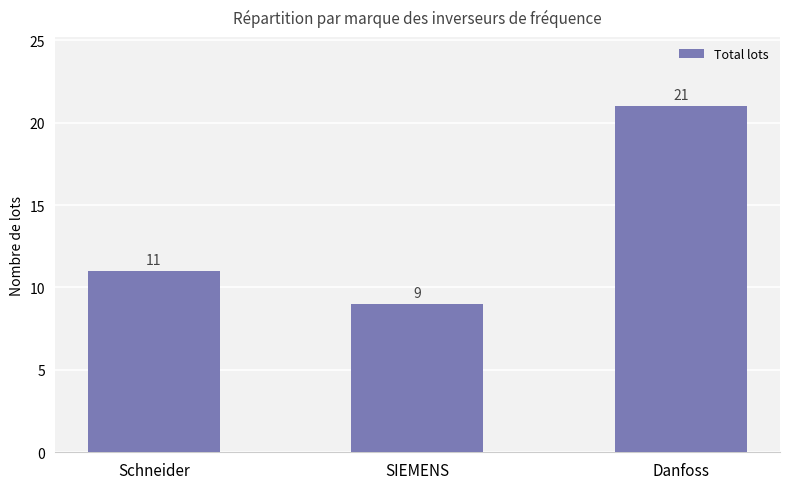

How many values are below 11?

1